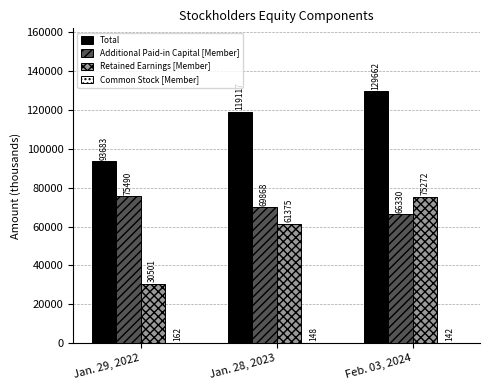

What is the sum of the Additional Paid-in Capital [Member] values at Jan. 29, 2022 and Jan. 28, 2023?

145358